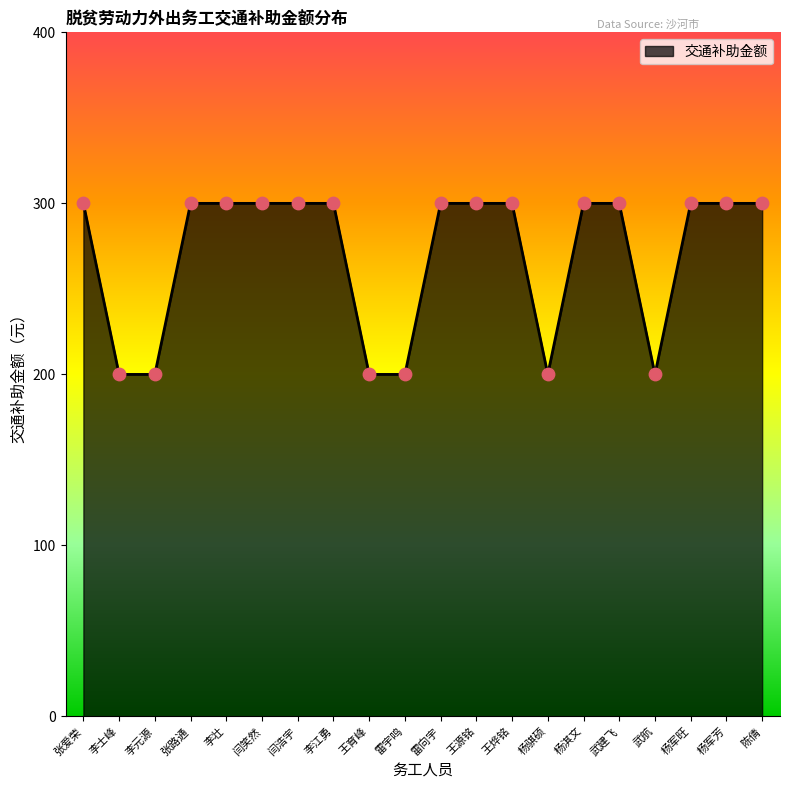

What is the change in value from 张路通 to 雷宇鸣?

-100